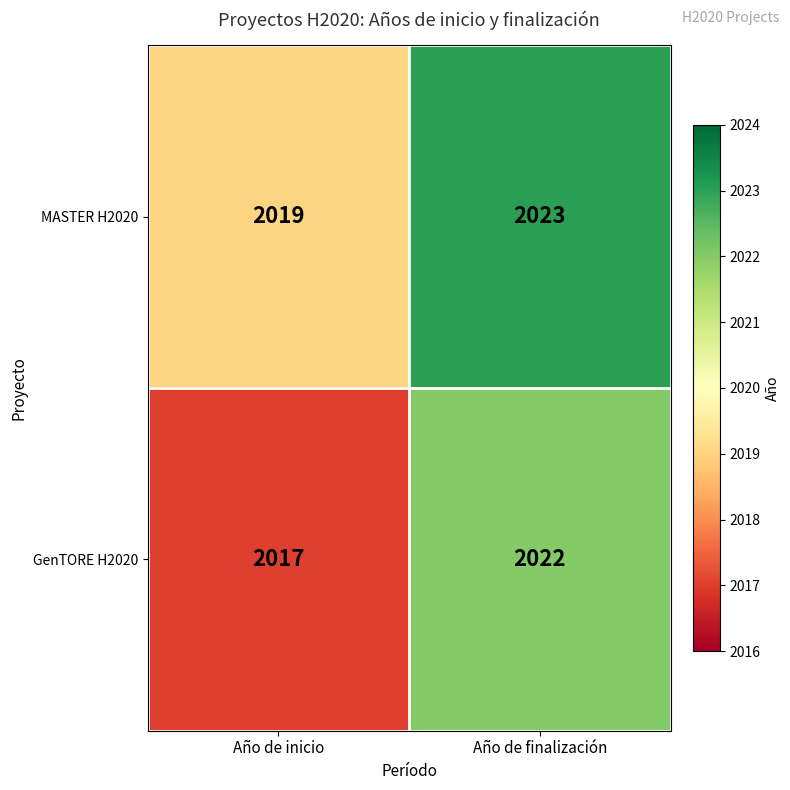

Which label corresponds to the smallest value in the chart?

Año de inicio